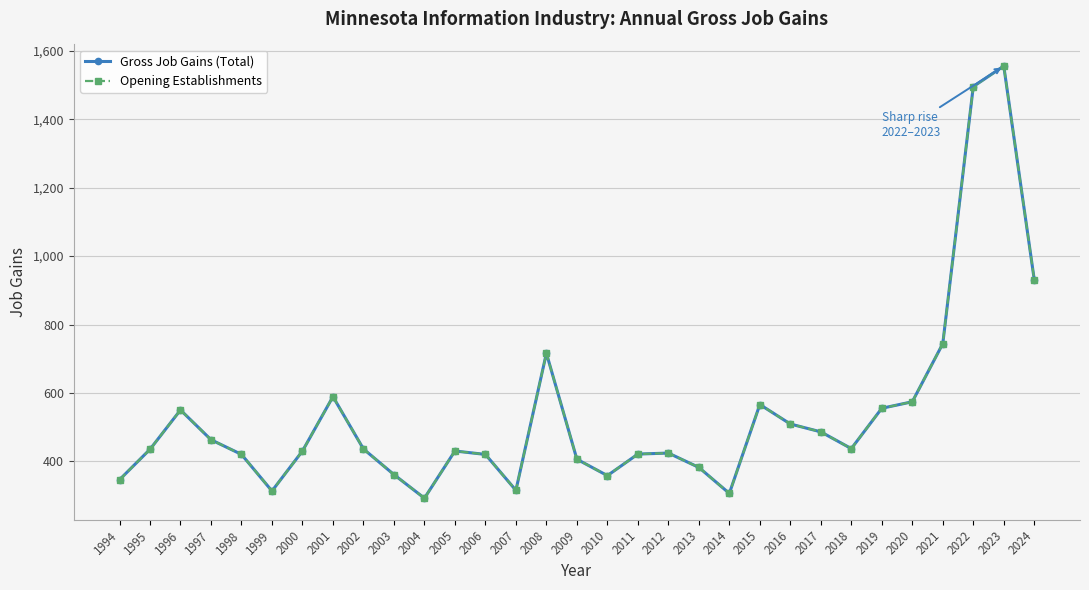

True or false: Opening Establishments and Gross Job Gains (Total) cross at least once.

False